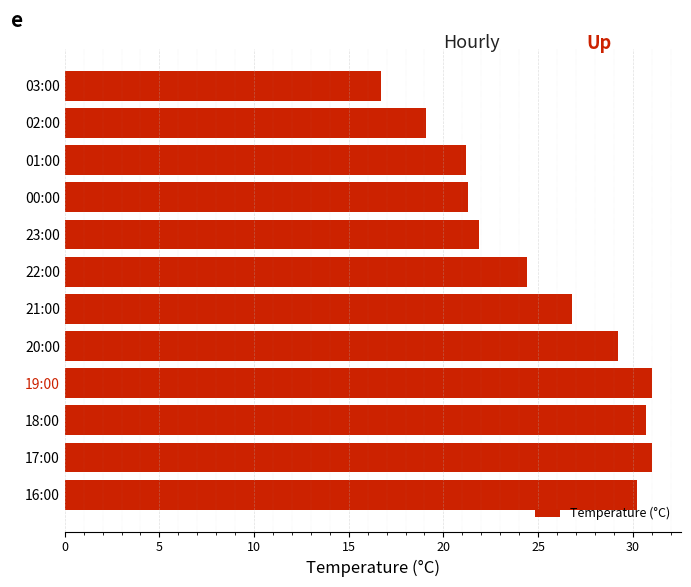

How many bars are there in total?

12